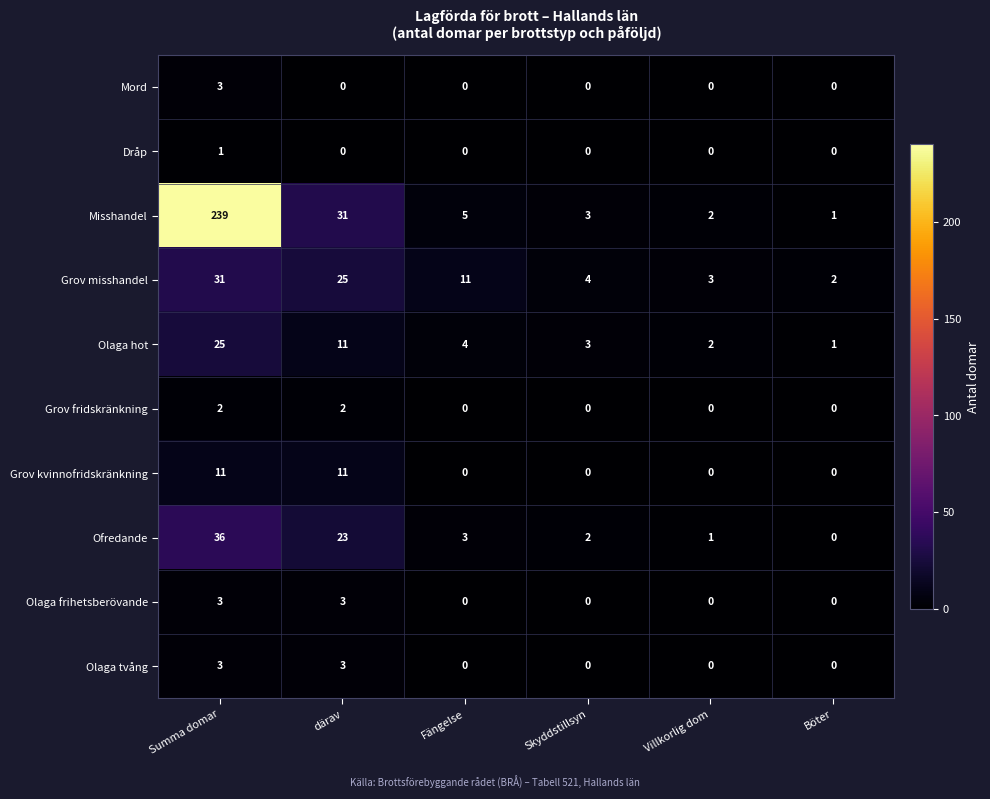

At how many categories does at least one series exceed 5?

3